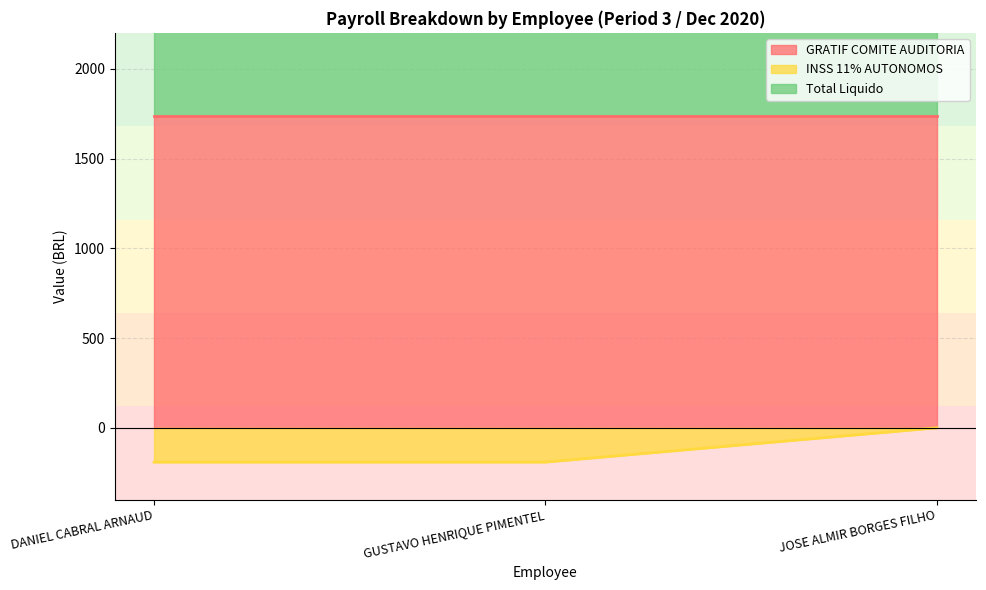

What is the minimum value for Total Liquido?

3282.2